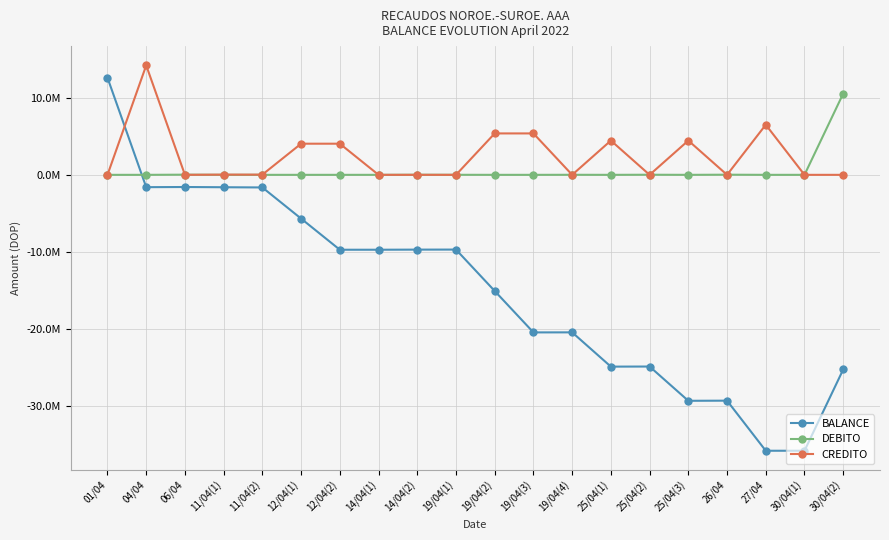

Between 01/04 and 19/04(3), which is larger?

01/04